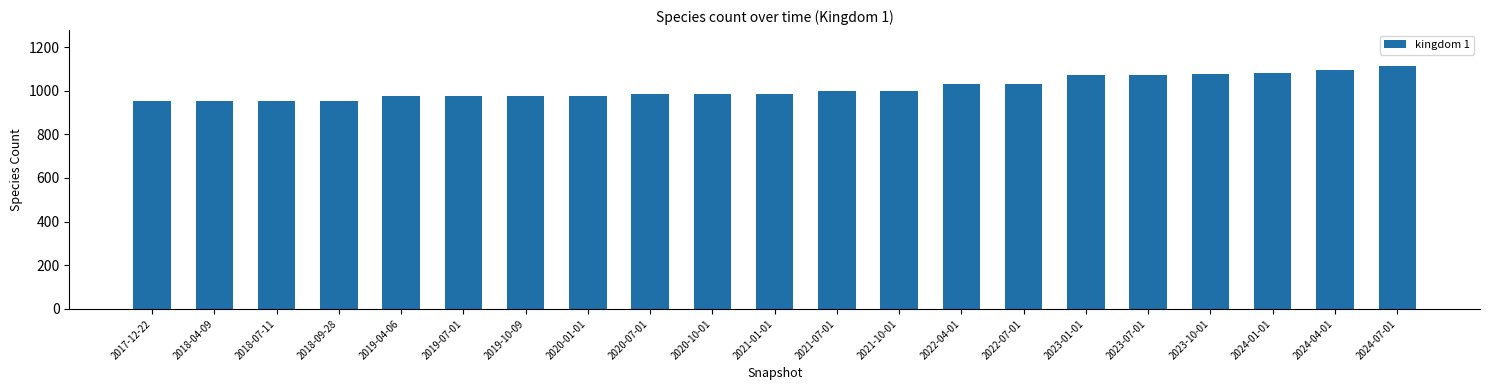

What is the label of the 2nd bar from the right?

2024-04-01